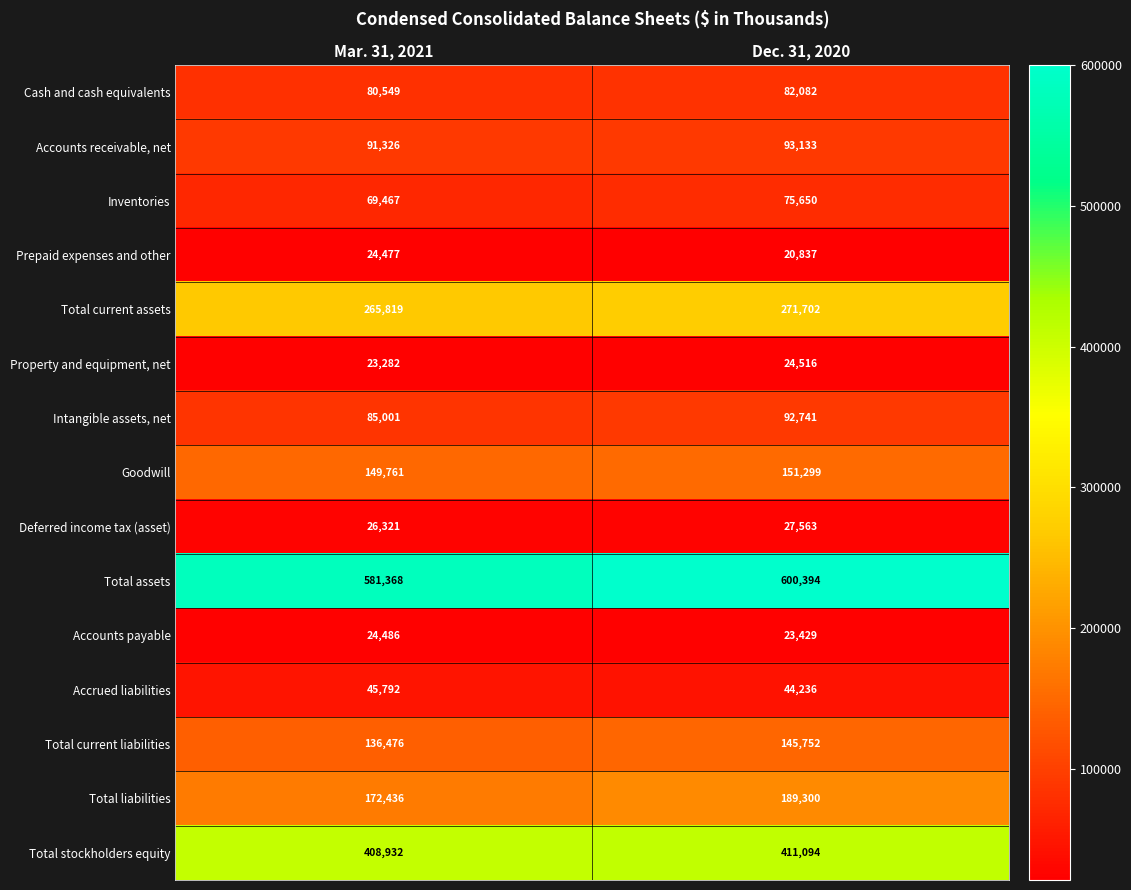

At which category does the chart reach its minimum across all series?

Dec. 31, 2020